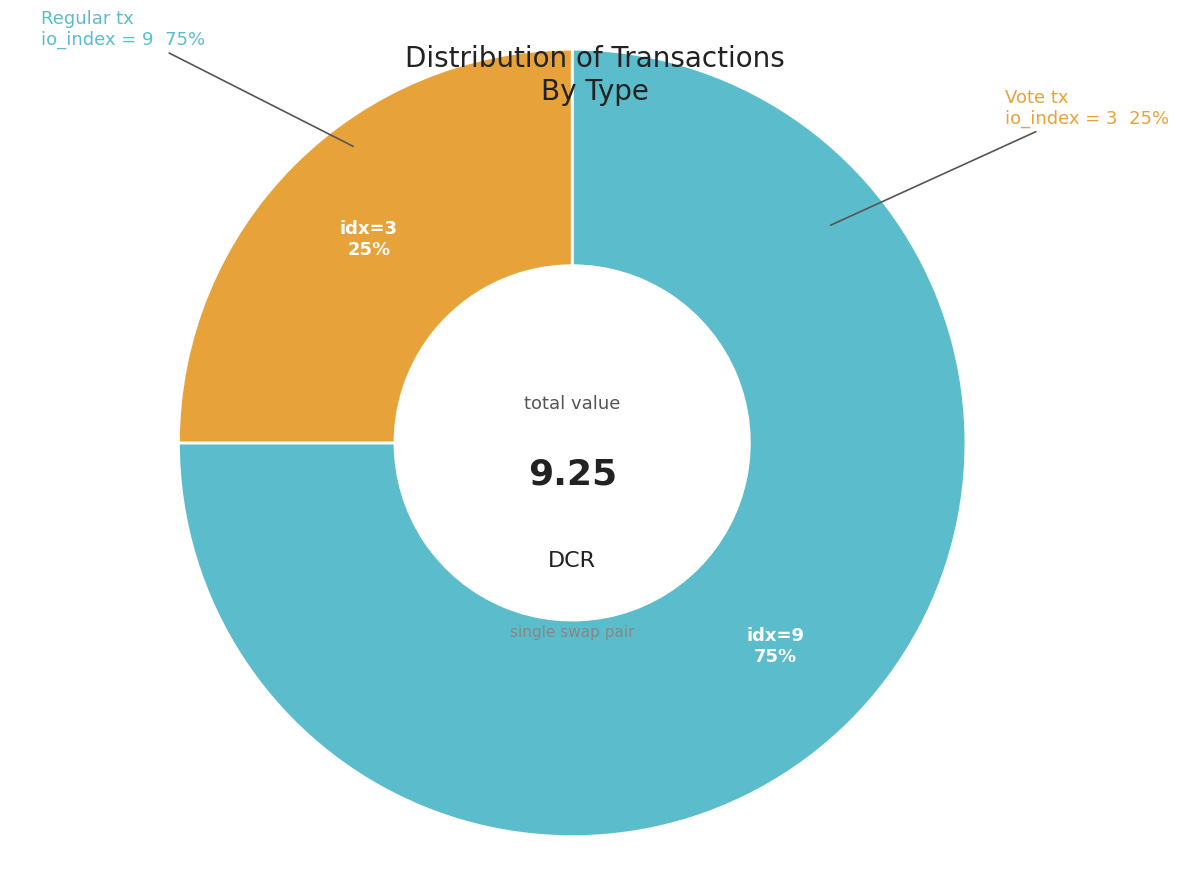

What is the change in value from Regular (io_index=9) to Vote (io_index=3)?

-6